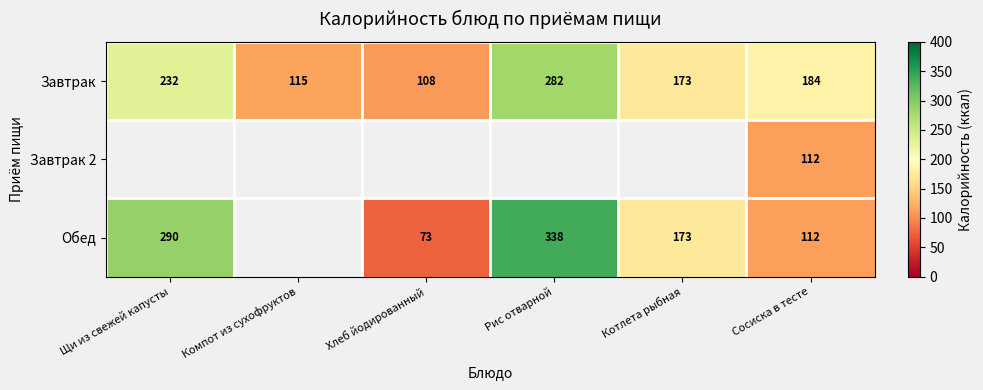

Rank the categories by Завтрак value from lowest to highest.

Хлеб йодированный, Компот из сухофруктов, Котлета рыбная, Сосиска в тесте, Щи из свежей капусты, Рис отварной